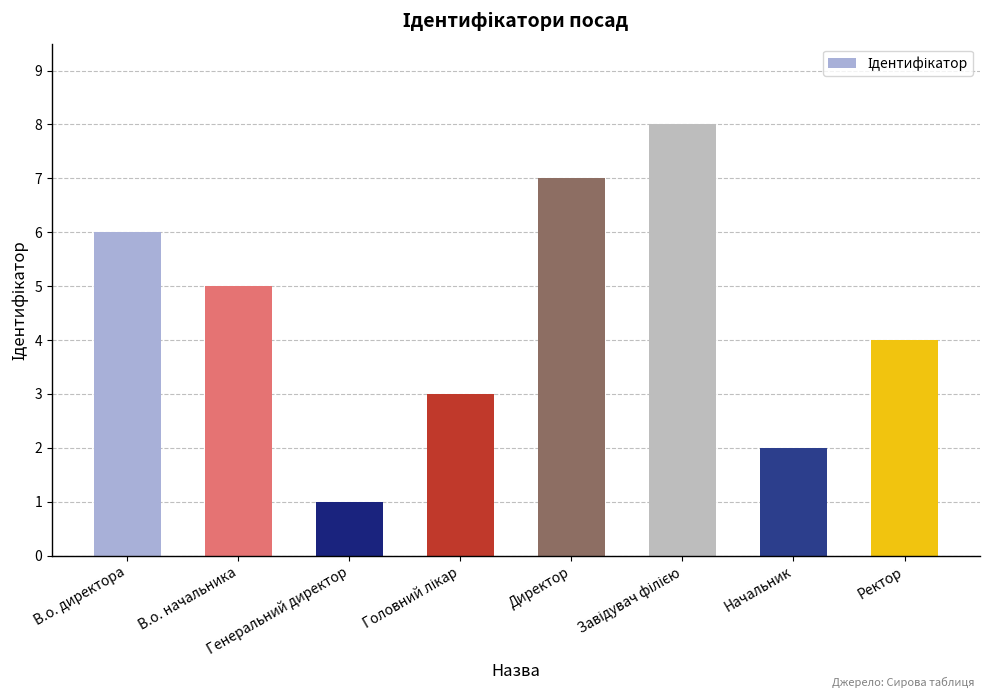

Reading left to right, list all the values displayed in this chart.

6	5	1	3	7	8	2	4